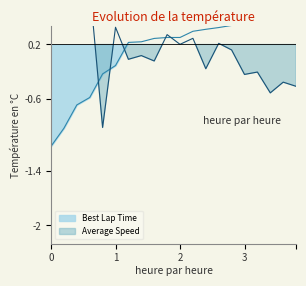

True or false: Average Speed and Best Lap Time cross at least once.

True